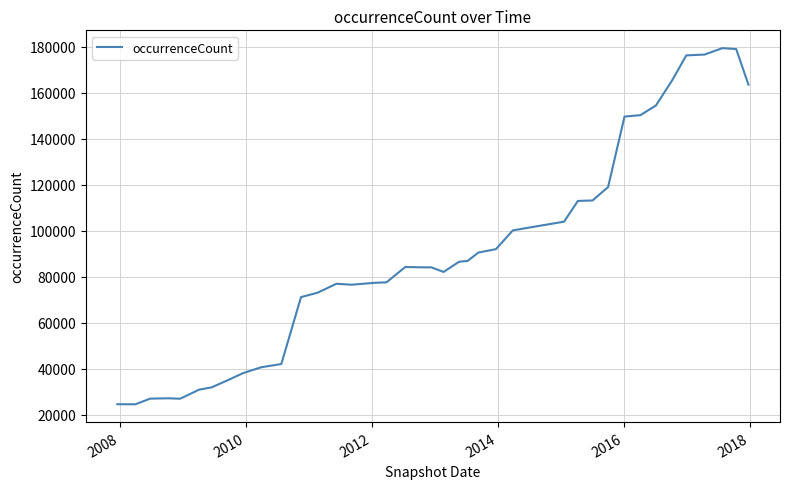

What is the greatest value displayed?

179407